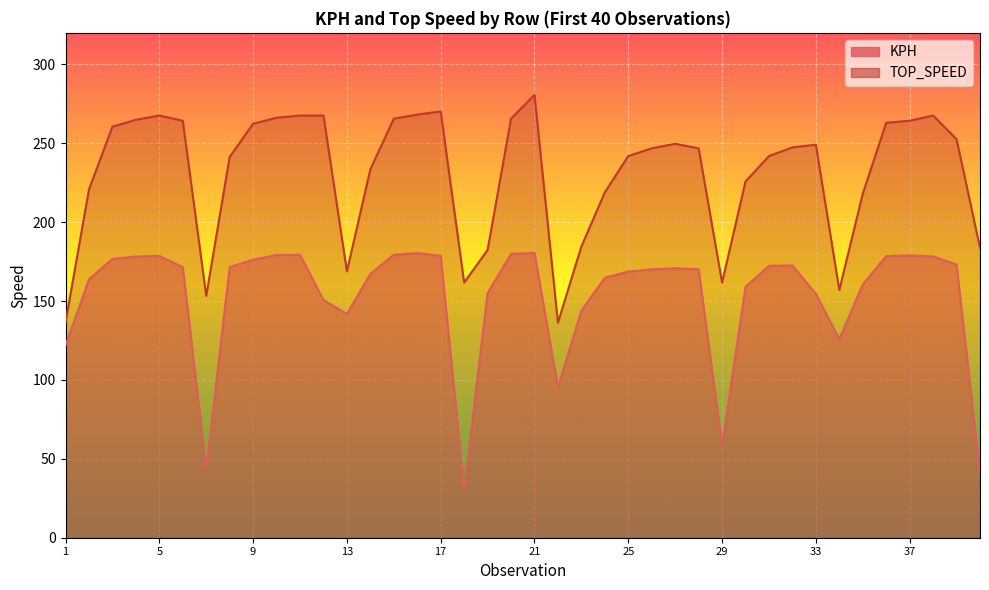

Which series has the largest total across all categories?

TOP_SPEED